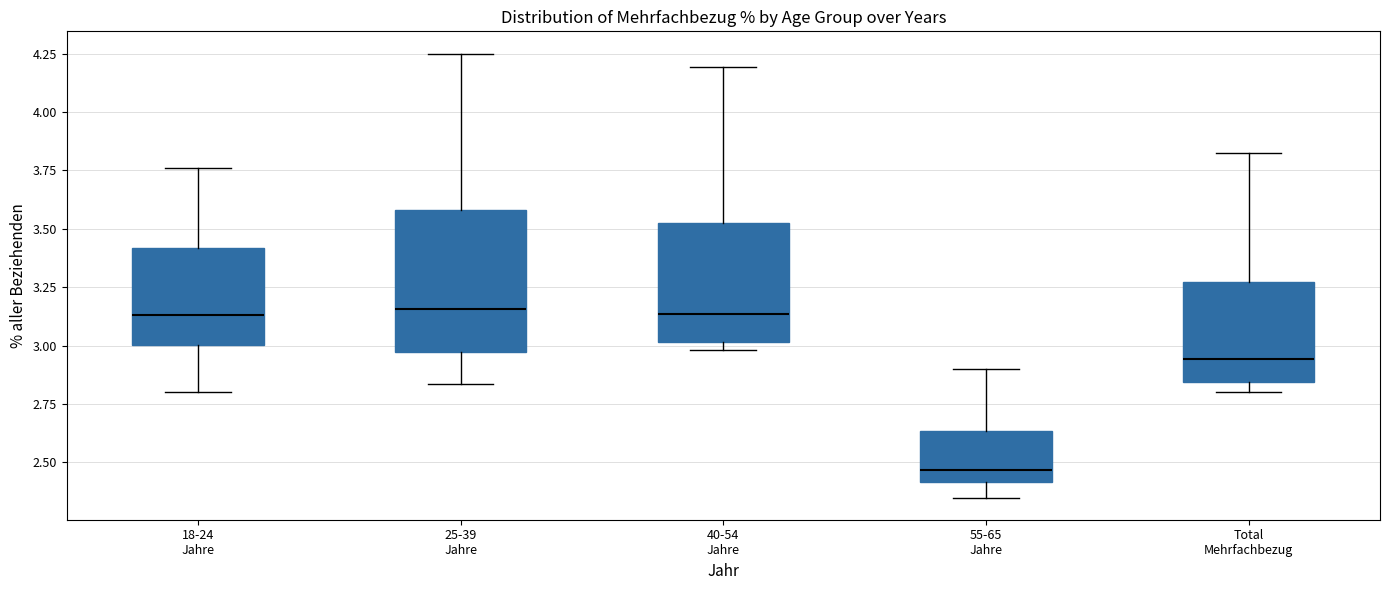

Comparing the boxes themselves (not the whiskers), which one is the tallest?

25-39 Jahre